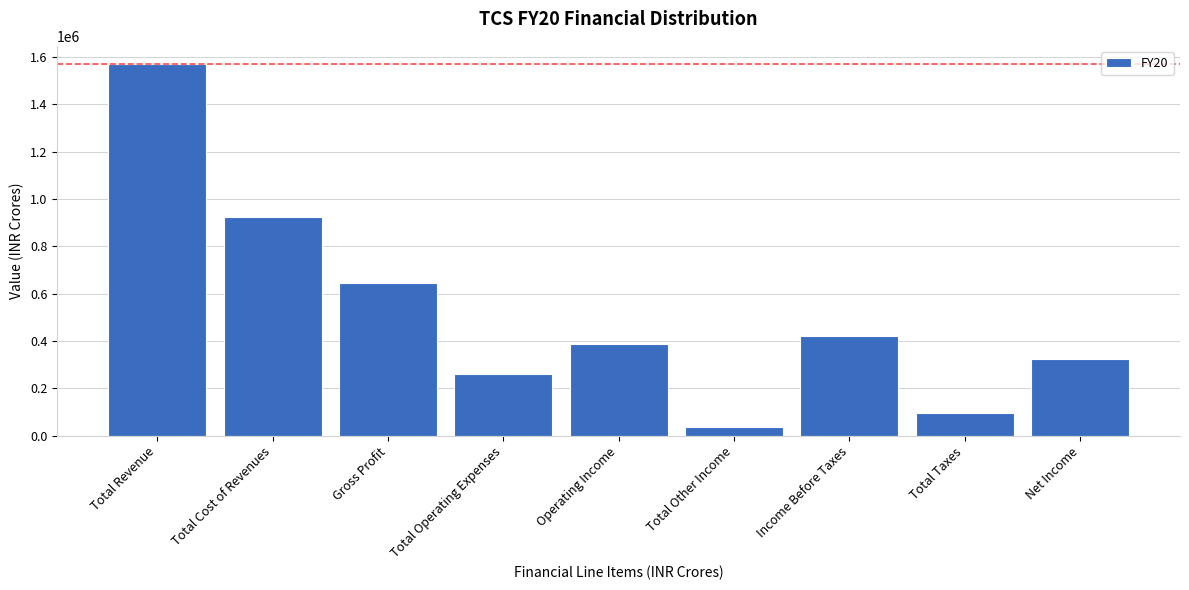

Reading left to right, extract all data points from this chart.

Total Revenue=1569490	Total Cost of Revenues=923220	Gross Profit=646270	Total Operating Expenses=260470	Operating Income=385800	Total Other Income=36680	Income Before Taxes=422480	Total Taxes=98010	Net Income=324470